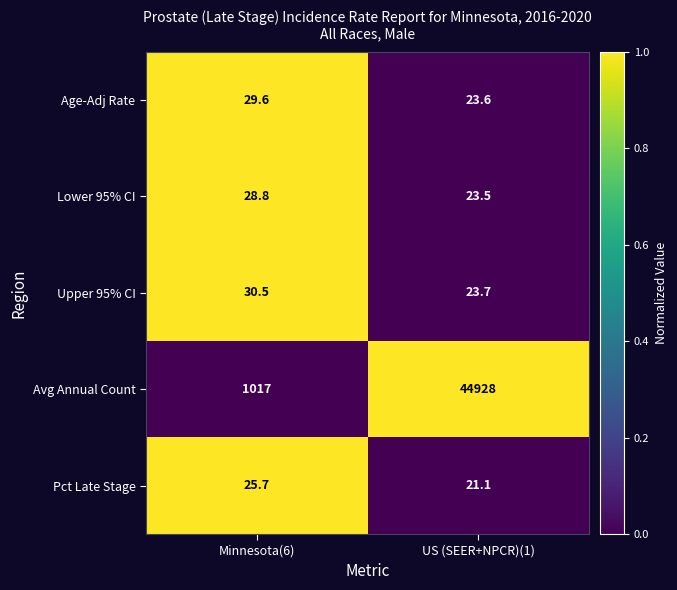

What is the approximate value of Upper 95% CI at Minnesota(6)?

30.5